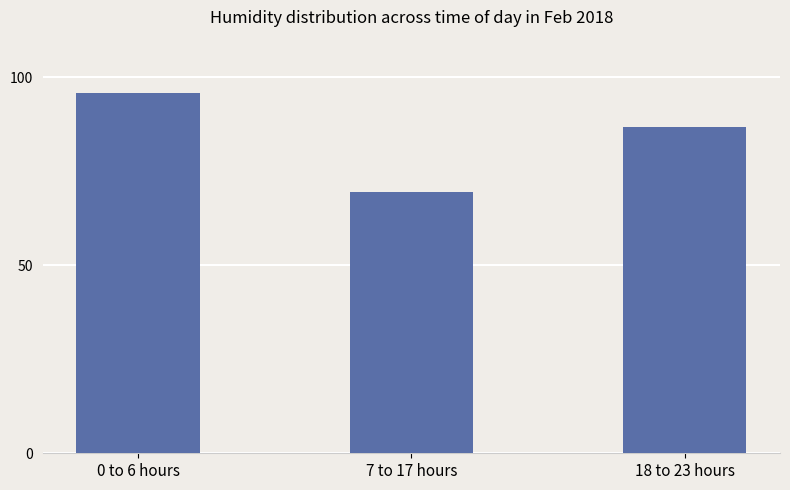

Which label corresponds to the largest value in the chart?

0 to 6 hours